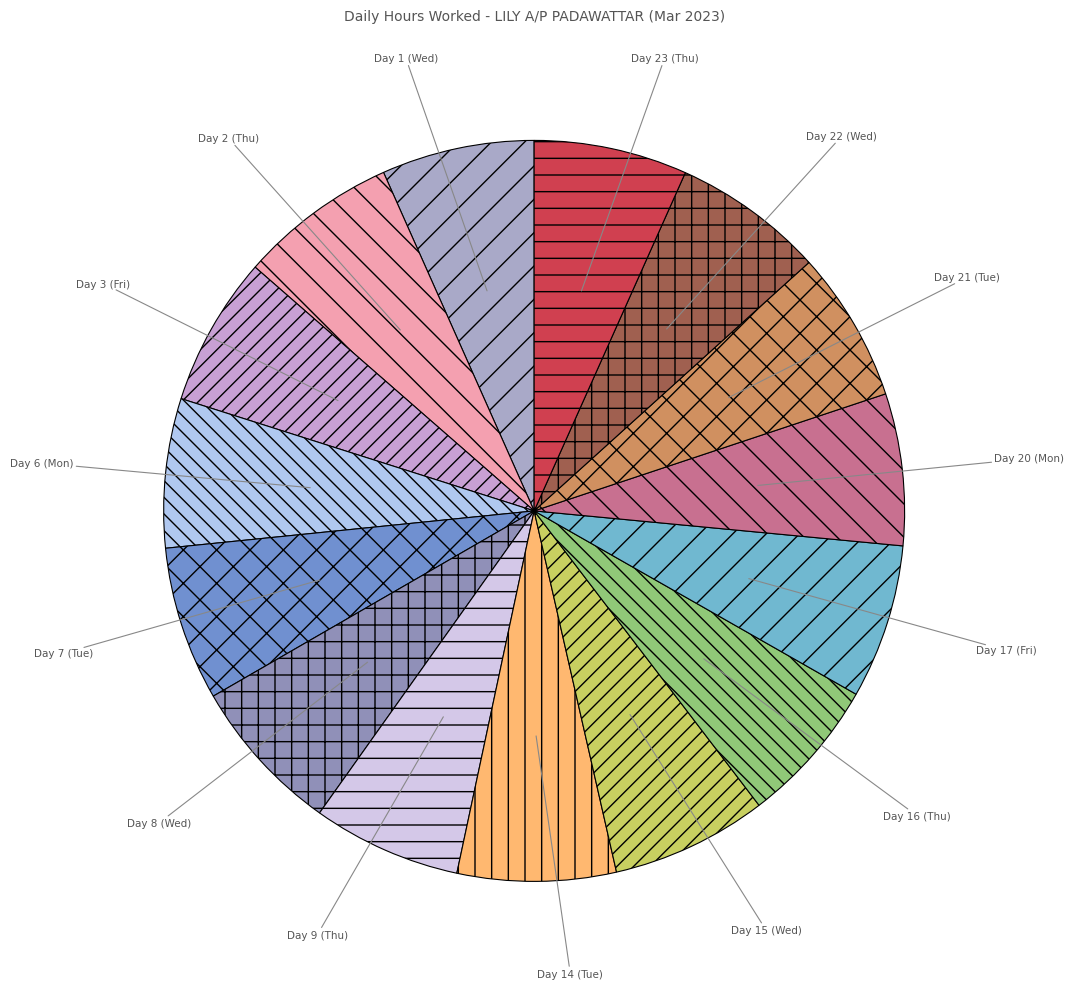

Does any single category account for the majority?

No